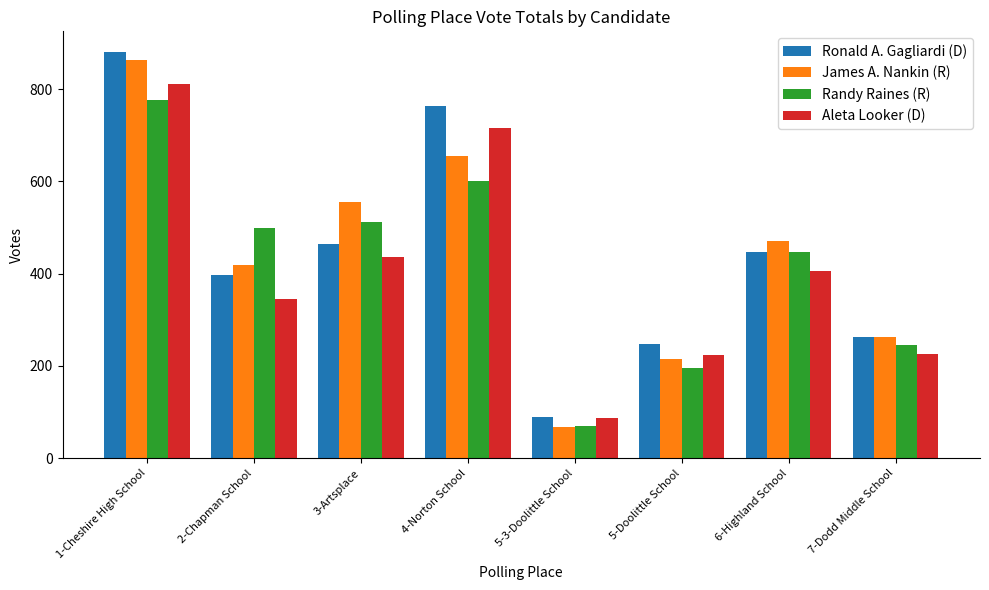

Are the bars grouped side by side (vs. stacked)?

Yes